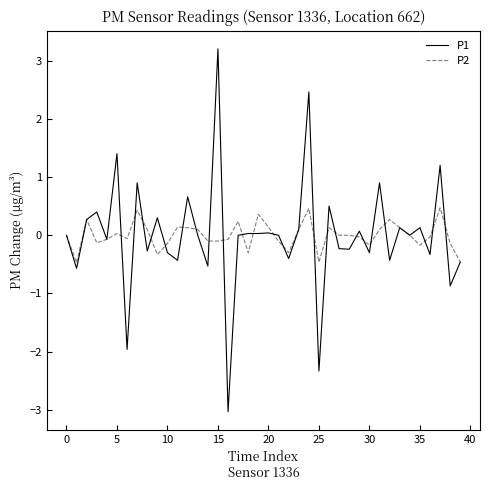

What is the greatest value displayed?

3.2